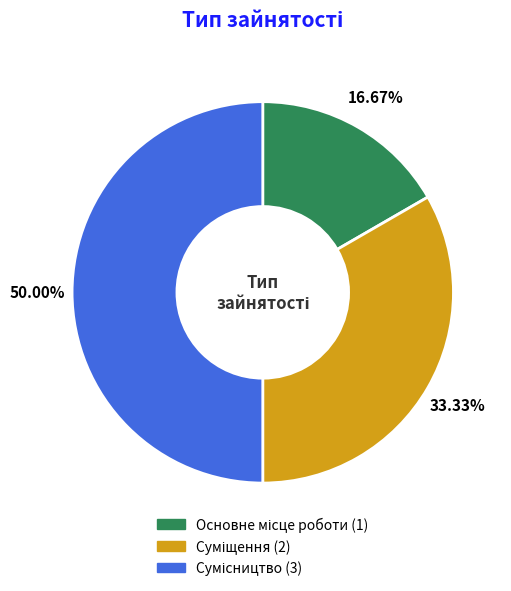

To the nearest percent, what is the difference between the Основне місце роботи and Суміщення slice percentages?

17%